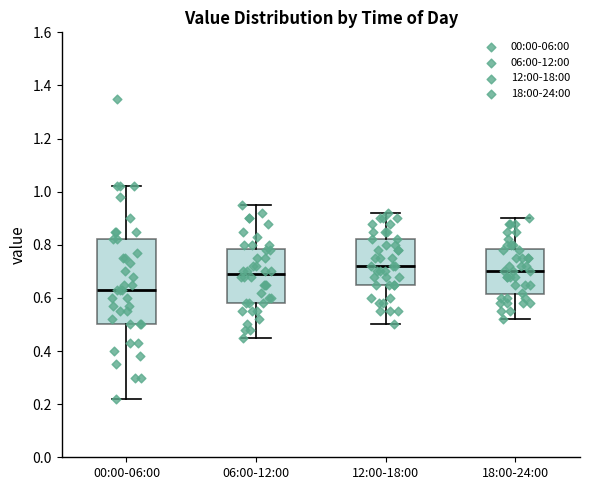

Reading left to right, read every box against the y-axis: the position of its median line, the range the box covers, and the ends of its whiskers. The values are not printed on the chart, so give them approximately, as read against the axis.

00:00-06:00: median 0.64, box 0.50 to 0.82, whiskers 0.22 to 1.02
06:00-12:00: median 0.70, box 0.58 to 0.78, whiskers 0.46 to 0.96
12:00-18:00: median 0.72, box 0.66 to 0.82, whiskers 0.50 to 0.92
18:00-24:00: median 0.70, box 0.62 to 0.78, whiskers 0.52 to 0.90